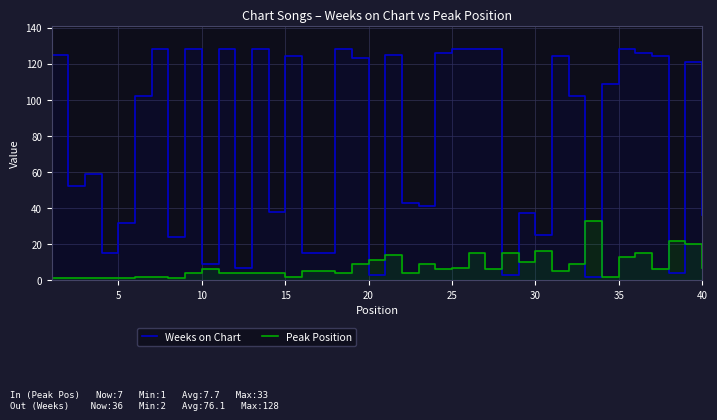

How many values in the Weeks on Chart series exceed 102?

19